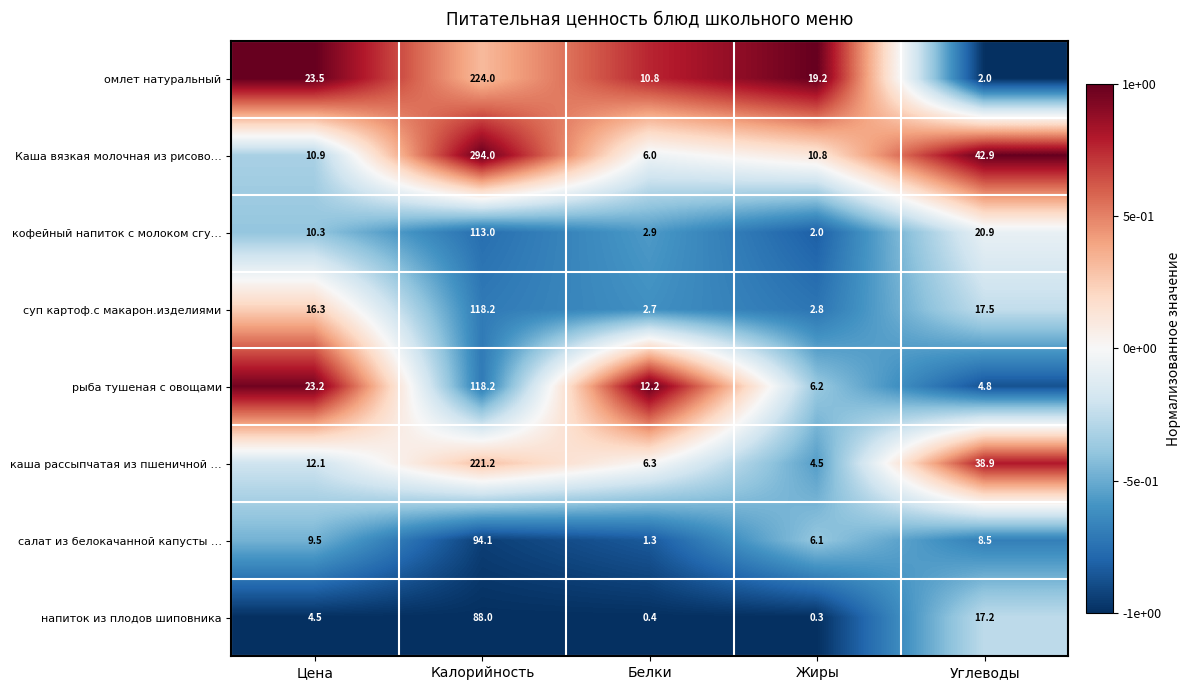

What is the sum of the омлет натуральный values at Углеводы and Калорийность?

226.0